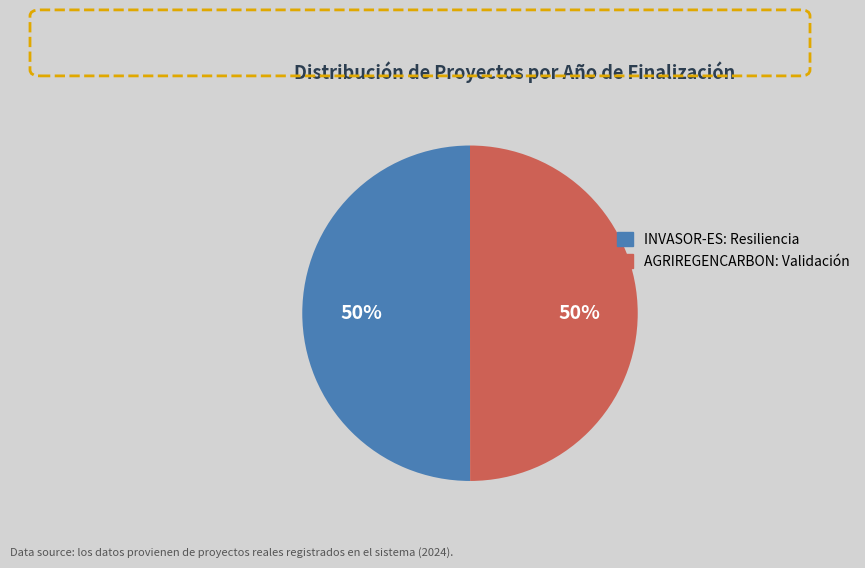

To the nearest percent, what is the average slice percentage?

50%